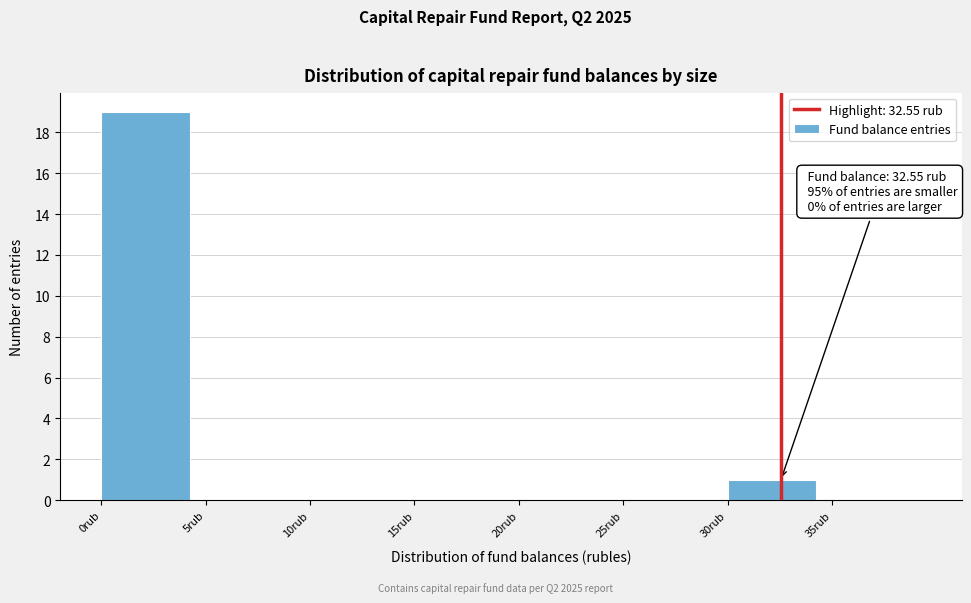

Which range on the x-axis has the tallest bar?

0 to 5